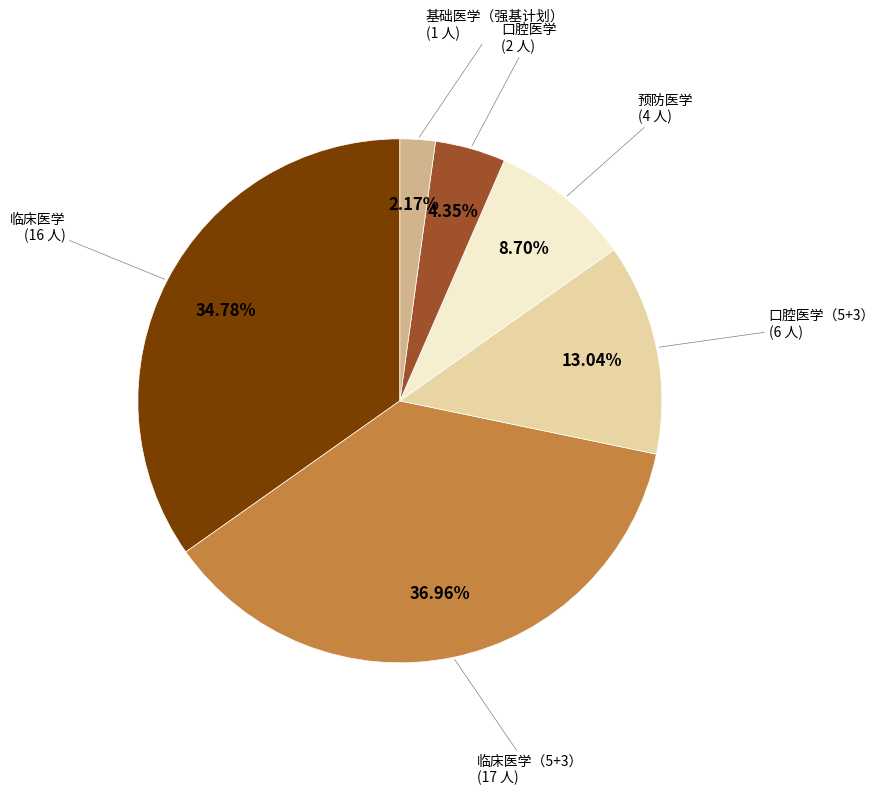

Is there a majority slice in this chart?

No